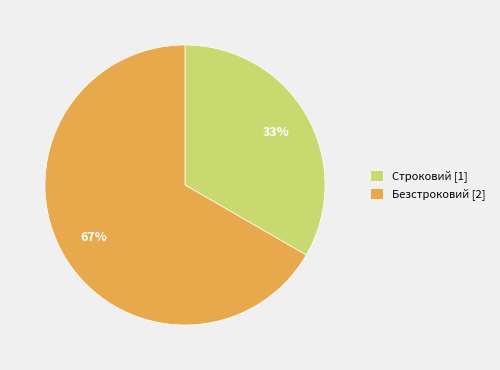

What percentage is the Строковий slice, to the nearest percent?

33%